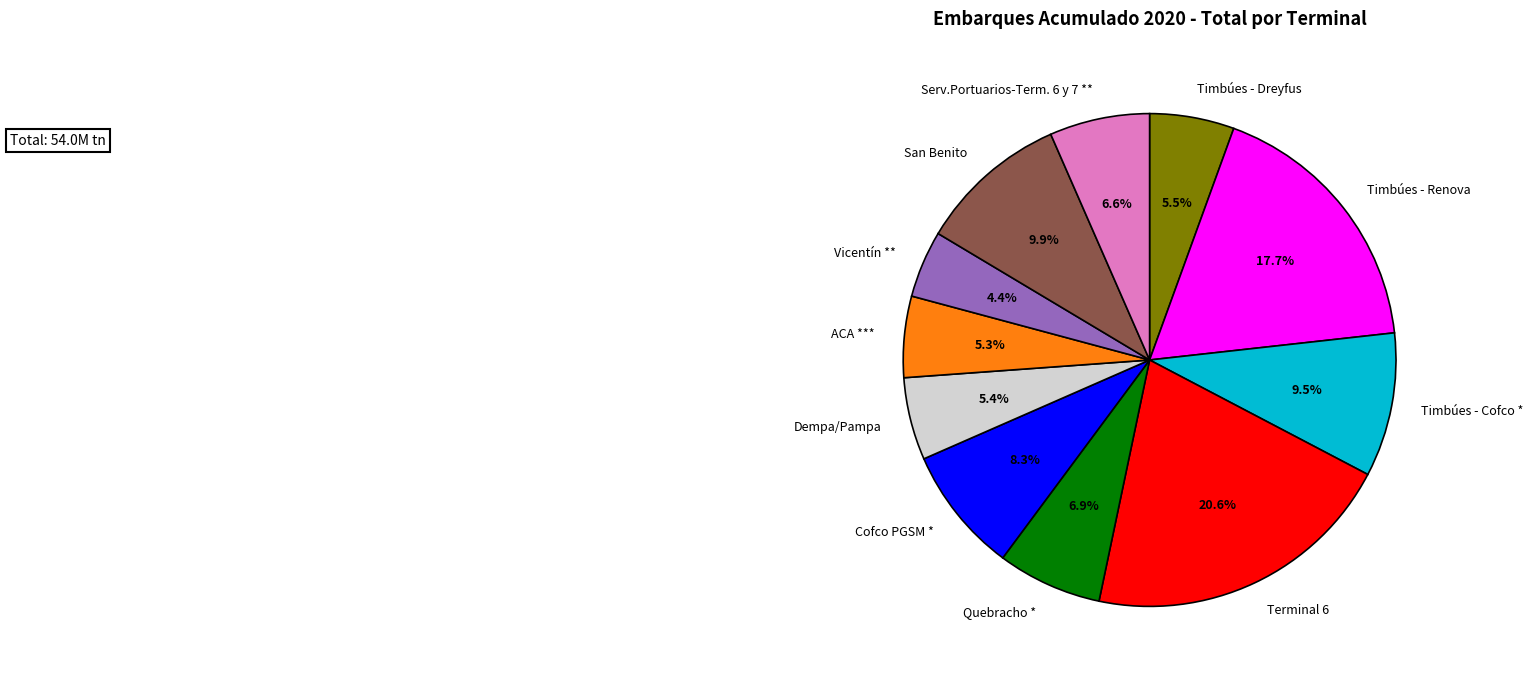

Is Dempa/Pampa the majority of the pie?

No